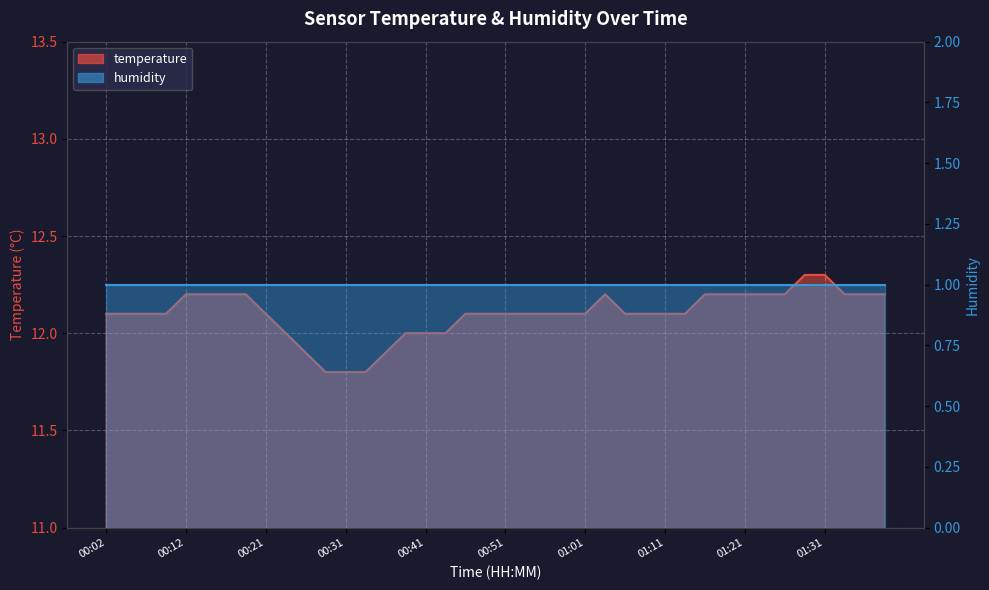

Reading left to right, transcribe all the data shown in this chart.

00:02=12.1	00:04=12.1	00:07=12.1	00:09=12.1	00:12=12.2	00:14=12.2	00:16=12.2	00:19=12.2	00:21=12.1	00:24=12.0	00:26=11.9	00:29=11.8	00:31=11.8	00:34=11.8	00:36=11.9	00:39=12.0	00:41=12.0	00:44=12.0	00:46=12.1	00:49=12.1	00:51=12.1	00:53=12.1	00:56=12.1	00:58=12.1	01:01=12.1	01:03=12.2	01:06=12.1	01:08=12.1	01:11=12.1	01:13=12.1	01:16=12.2	01:18=12.2	01:21=12.2	01:23=12.2	01:26=12.2	01:28=12.3	01:31=12.3	01:33=12.2	01:36=12.2	01:38=12.2